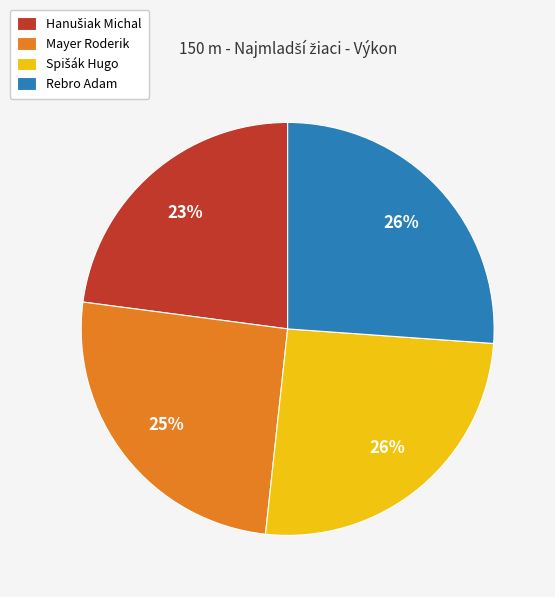

To the nearest percent, what percentage of the pie is Rebro Adam?

26%